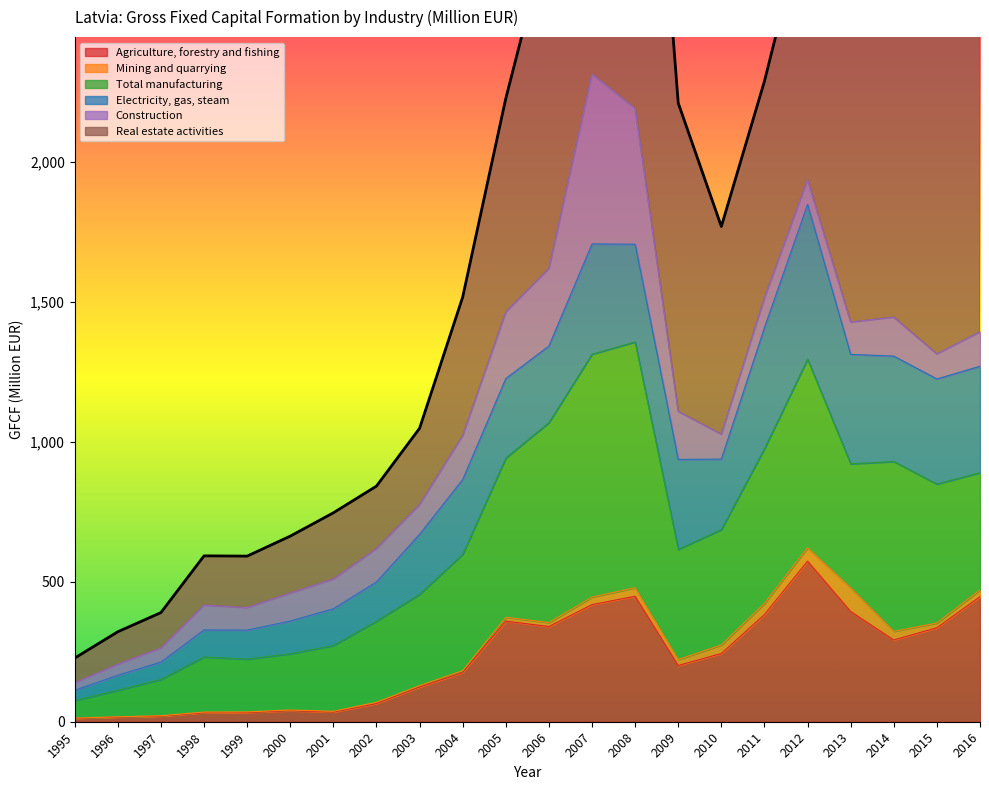

How many distinct data groups are displayed?

6